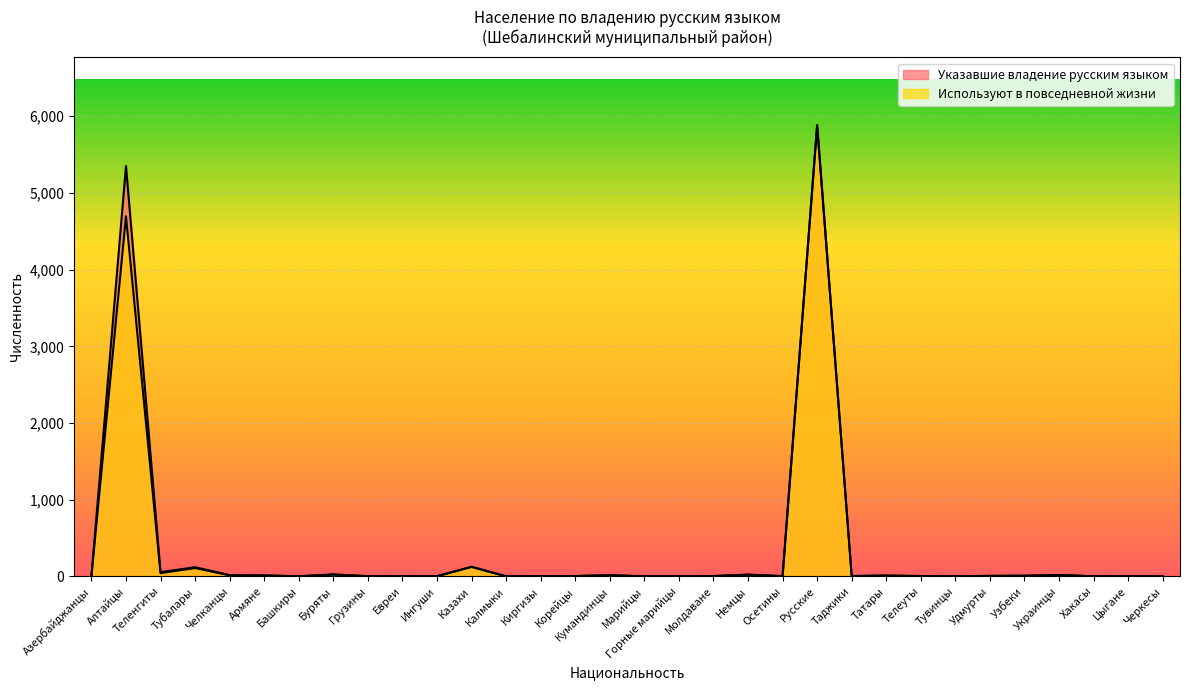

How many data points in Указавшие владение русским языком are above 5?

14